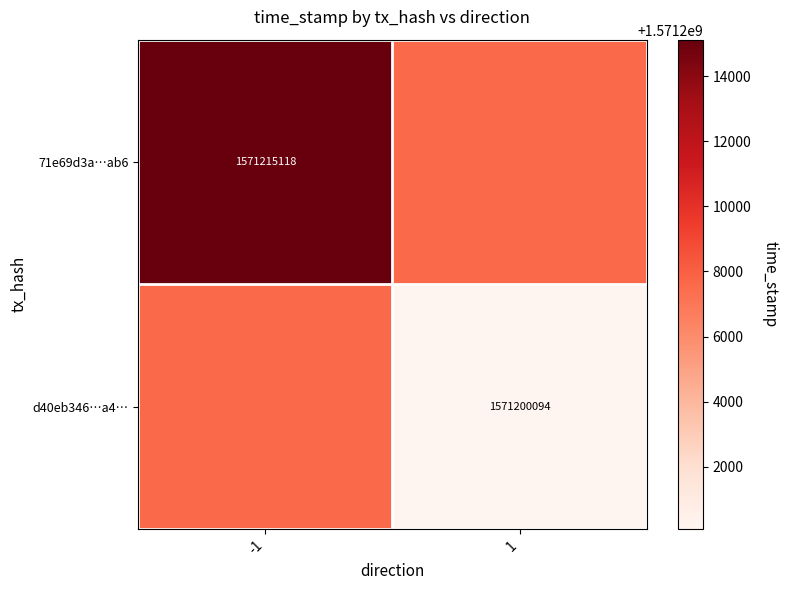

Is it true that d40eb346…a4… equals 1571200094 at 1?

True